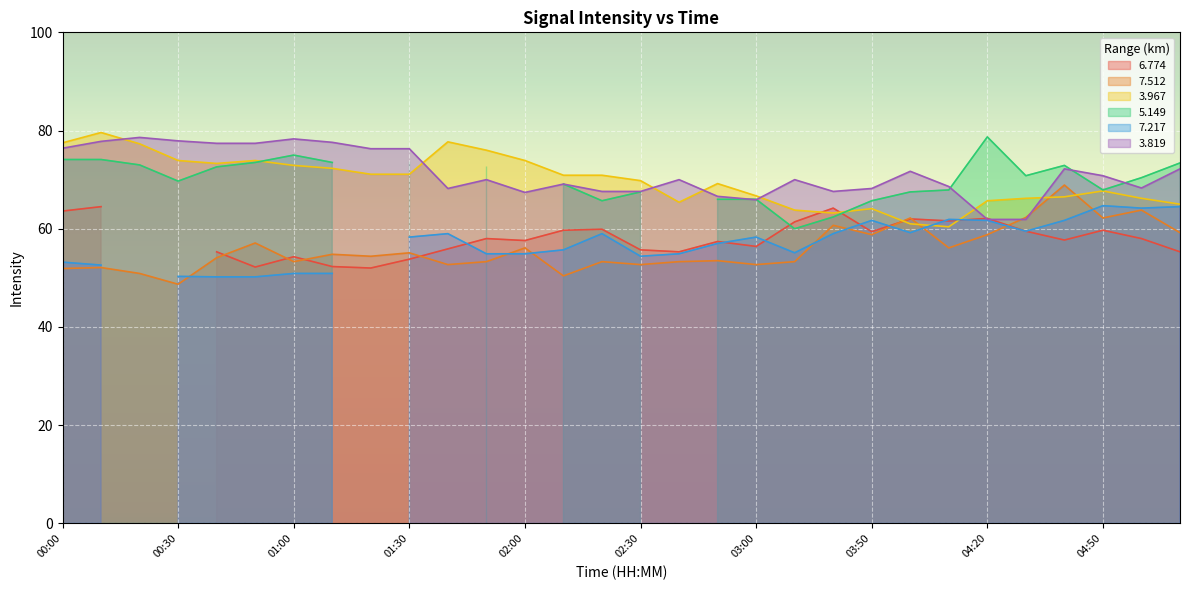

The value of 3.967 at 04:50 is 67.7. True or false?

True